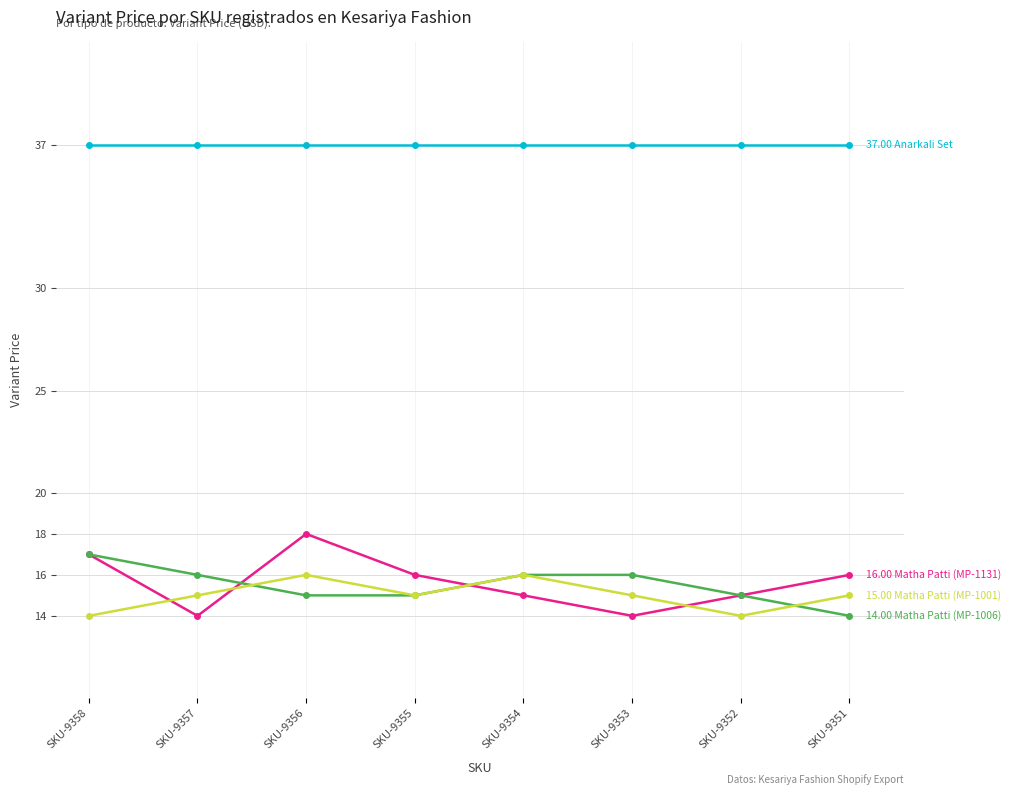

What is the total value across all series at SKU-9351?

82